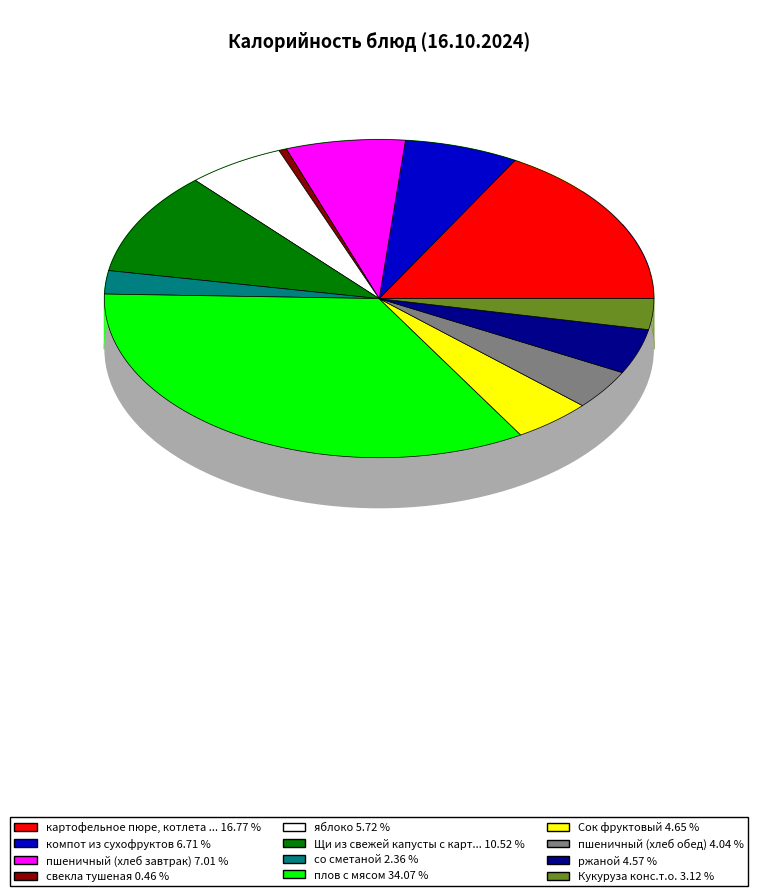

Is it true that яблоко is 6% of the pie?

True